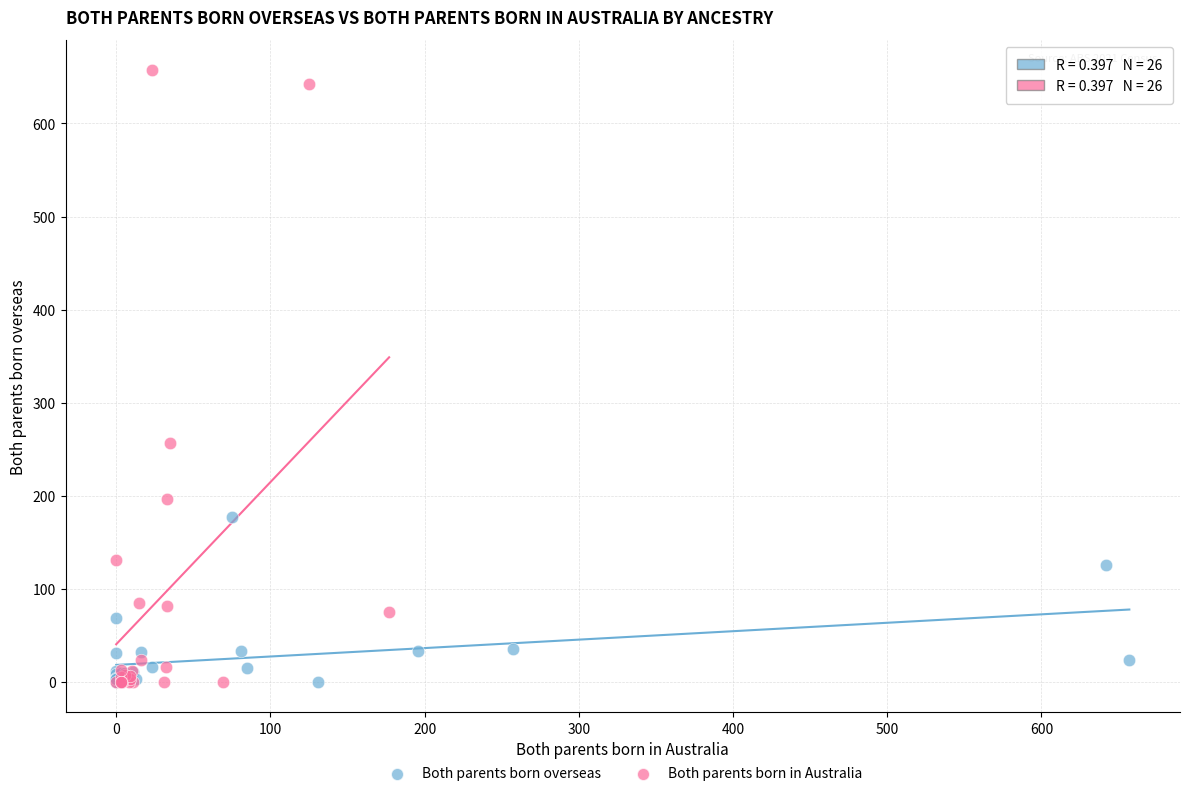

Which series reaches the maximum Y coordinate?

Both parents born in Australia